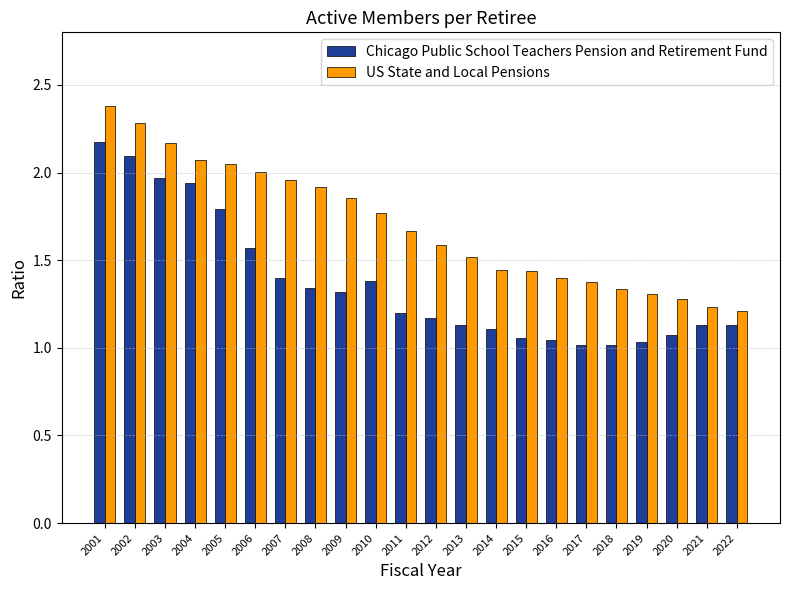

Is the value of Chicago Public School Teachers Pension and Retirement Fund at 2016 greater than the value of US State and Local Pensions at 2001?

No